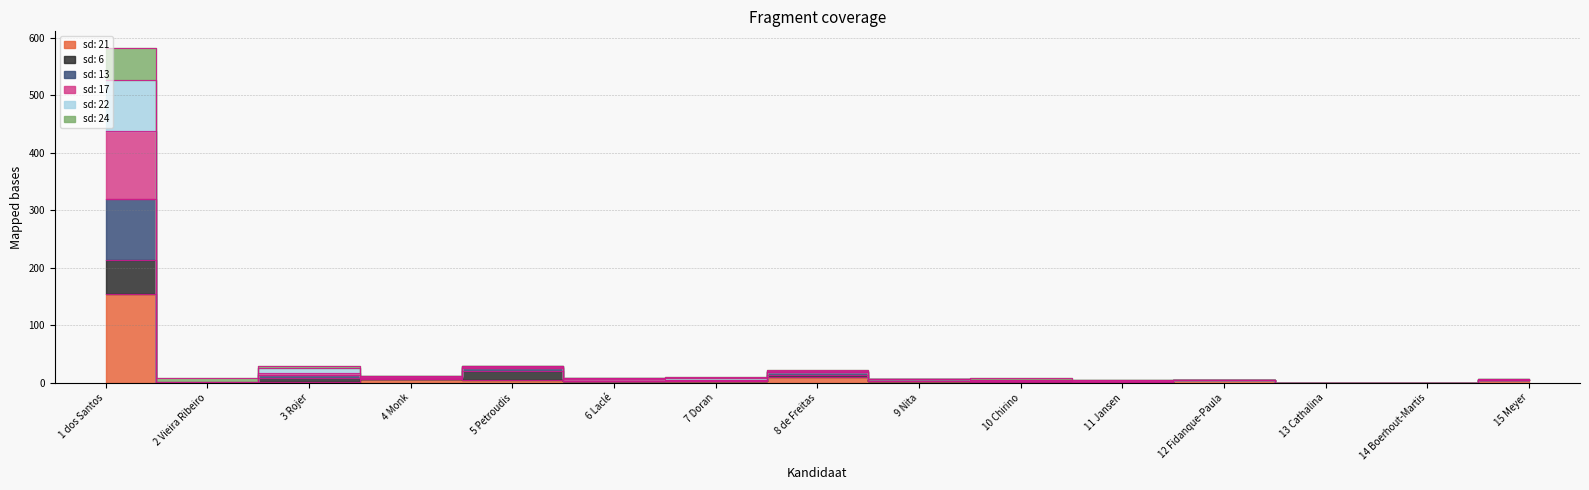

In sd: 22, how many points are higher than both neighbors (excluding endpoints)?

4